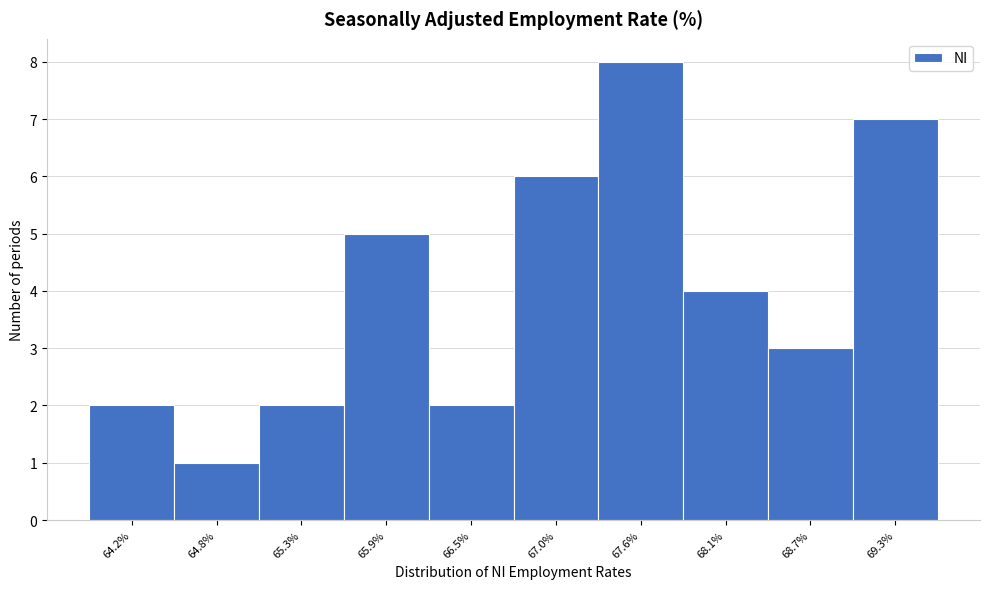

Reading left to right, extract all data points from this chart.

64.2%=2	64.8%=1	65.3%=2	65.9%=5	66.5%=2	67.0%=6	67.6%=8	68.1%=4	68.7%=3	69.3%=7